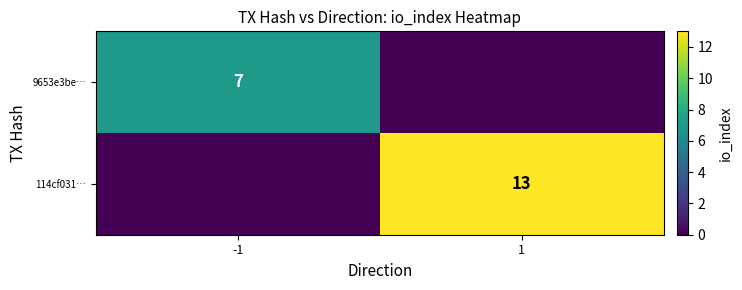

The 9653e3be… series shows 7 at -1. True or false?

True